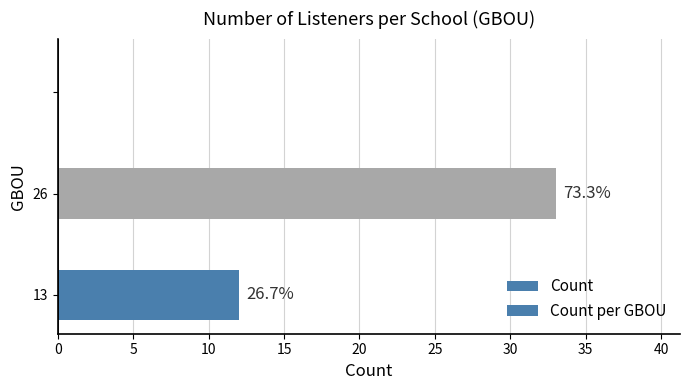

How many bars are there in total?

2